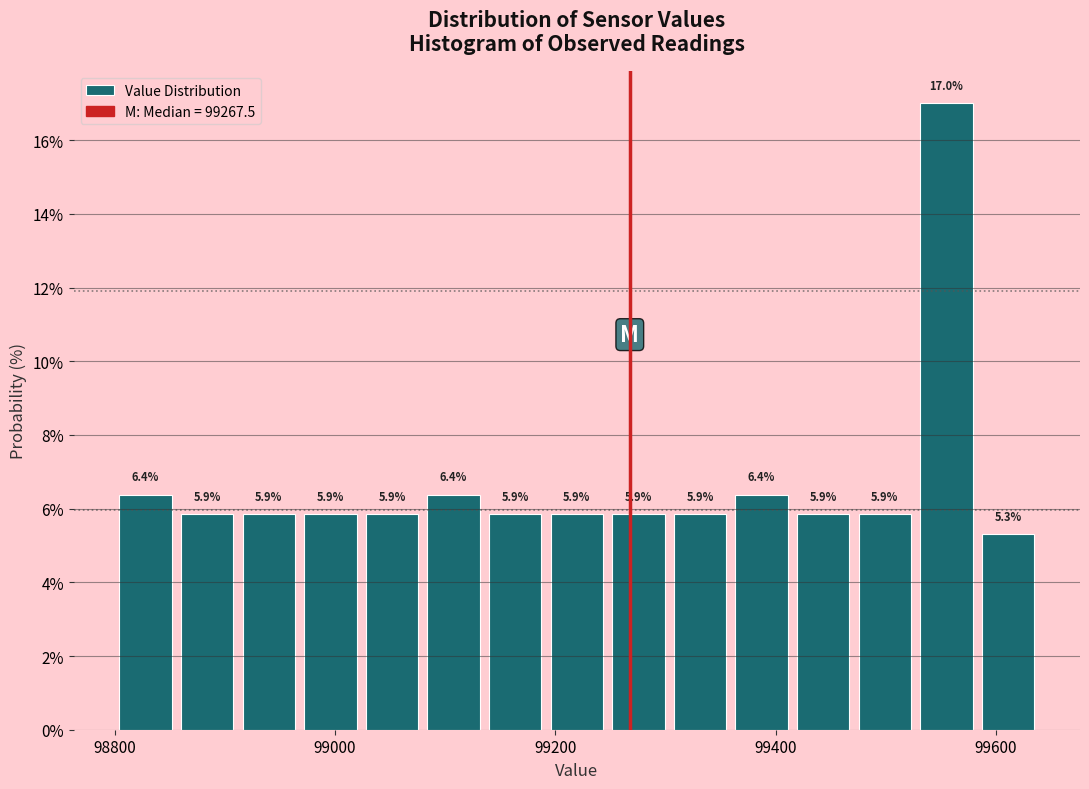

Around what value on the x-axis is the tallest bar? Give the approximate position of its centre, as read against the axis.

99560